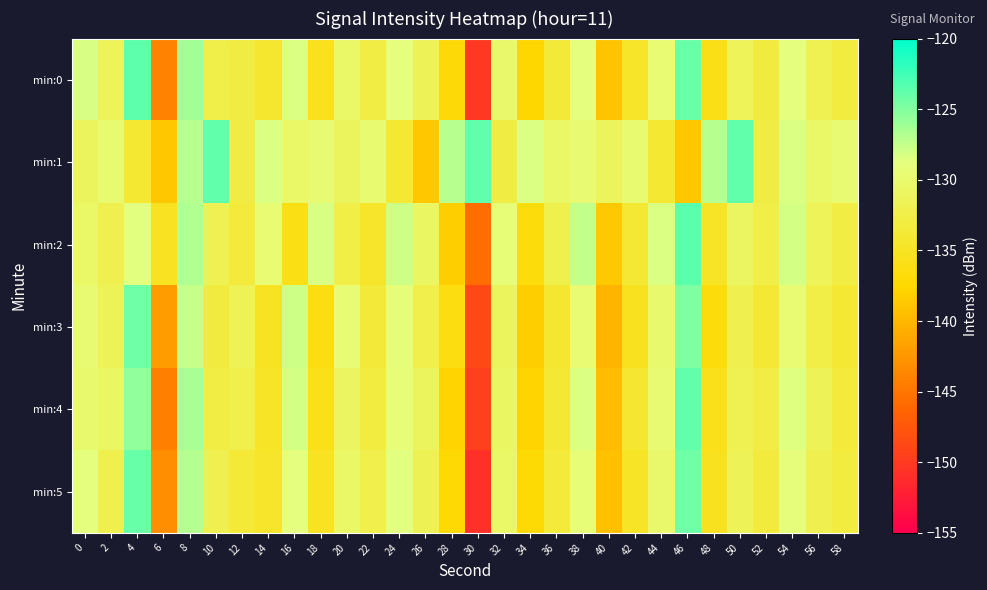

Which series has the largest total across all categories?

min:1